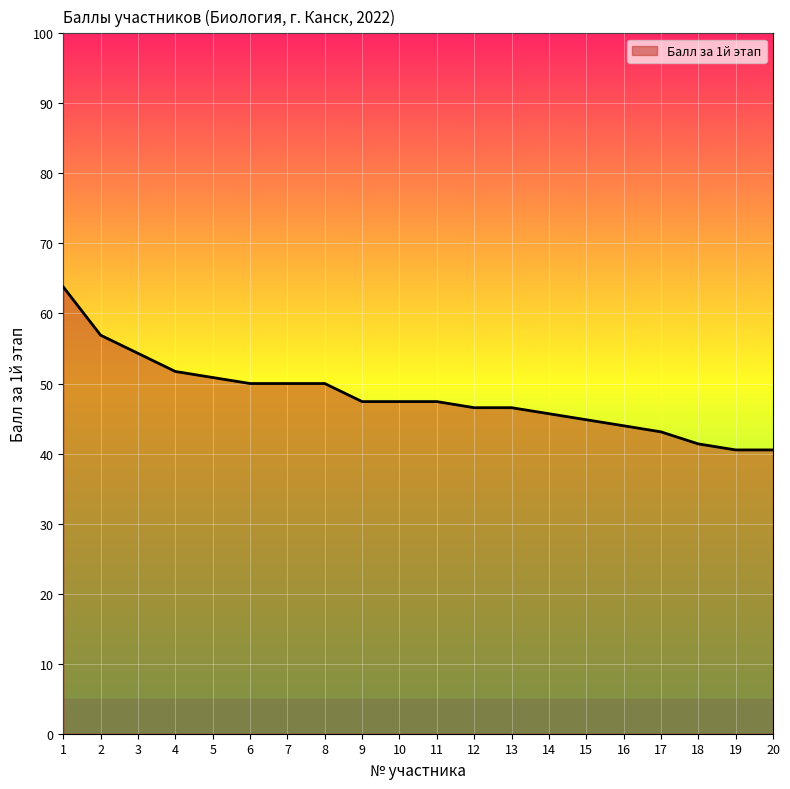

What is the greatest value displayed?

63.8